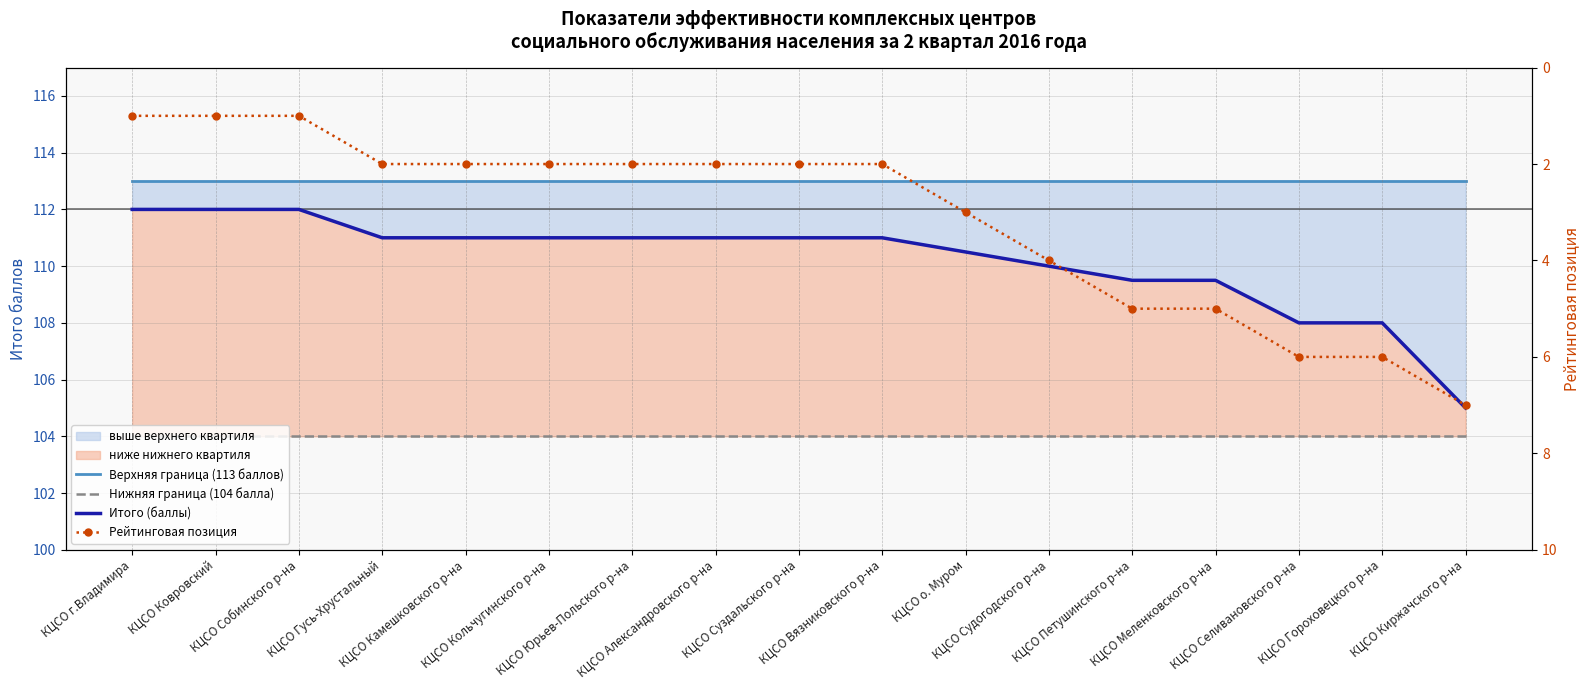

What is the value of the Нижняя граница (104 балла) point at the 1st from the left?

104.0